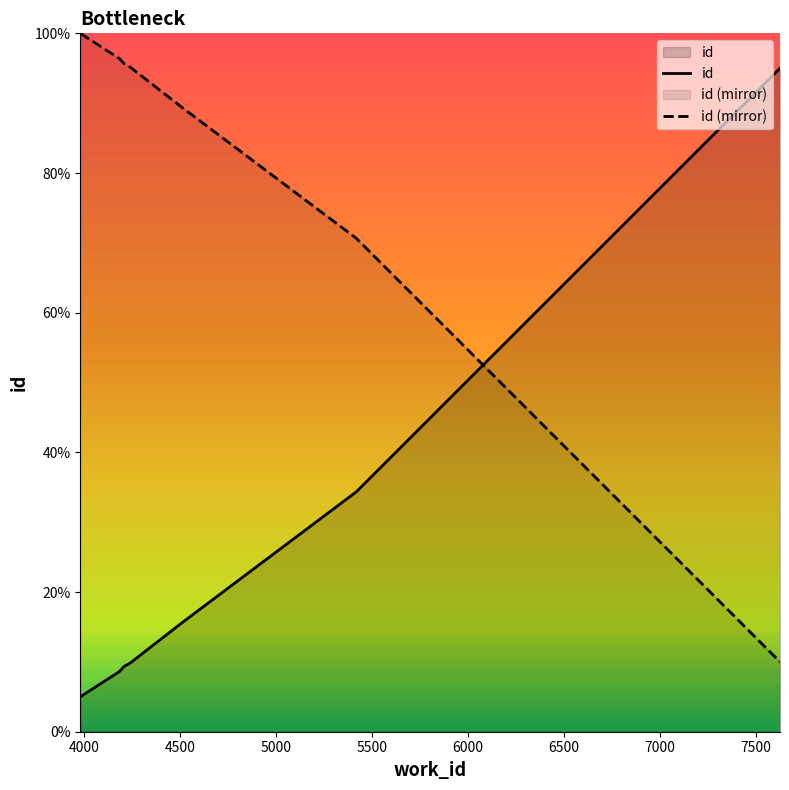

Reading left to right, list all the values displayed in this chart.

3981=5.0	4185=8.6	4209=9.3	4209=9.3	4242=9.9	4505=15.5	5419=34.4	7626=95.0